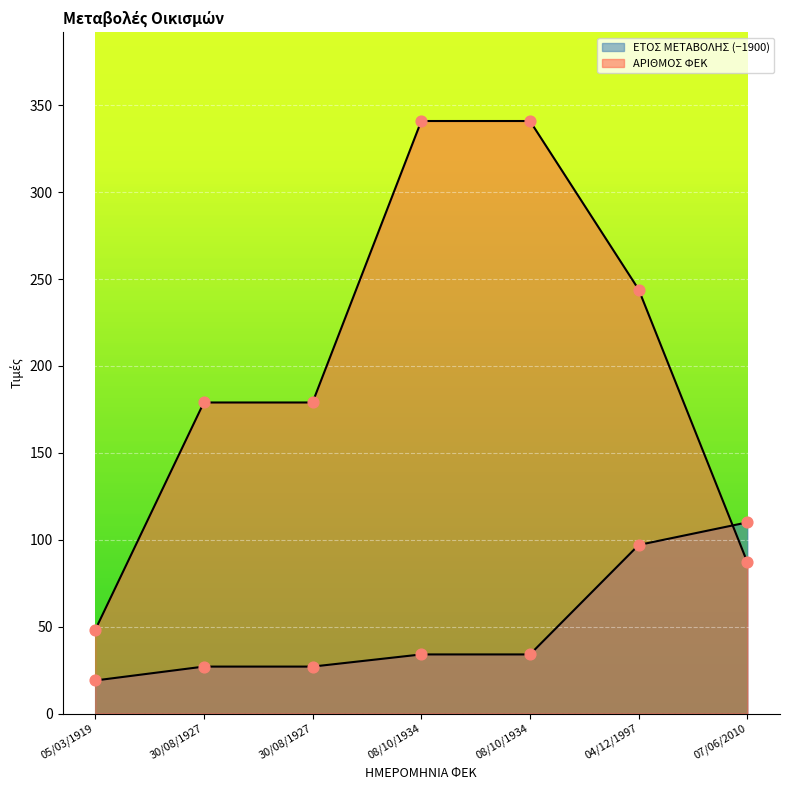

Is the value of ΕΤΟΣ ΜΕΤΑΒΟΛΗΣ at 08/10/1934 greater than the value of ΑΡΙΘΜΟΣ ΦΕΚ at 08/10/1934?

No